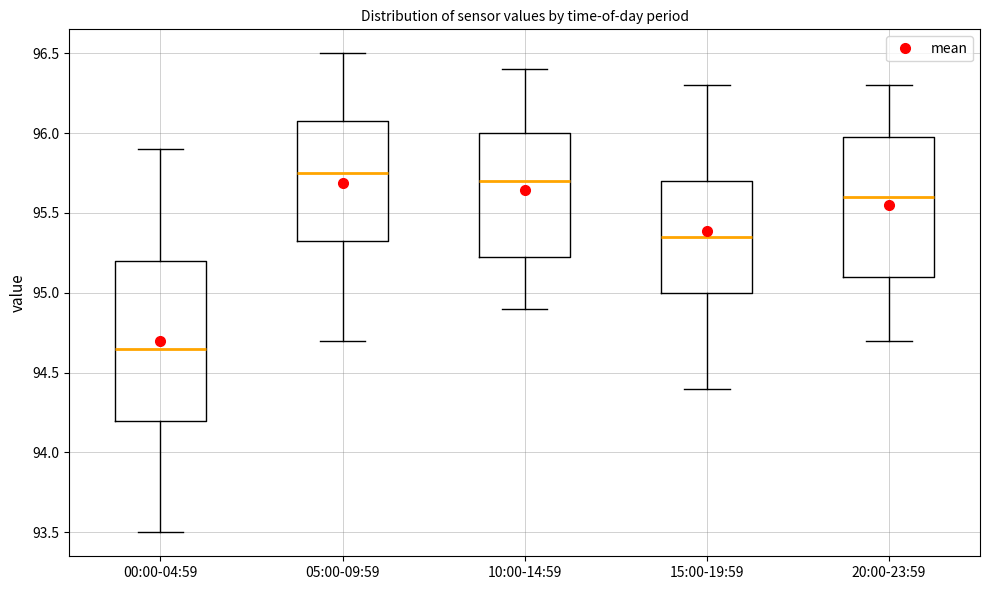

Reading left to right, transcribe this box plot: for each box, give where its median line is, the range the box spans, and where its two whiskers end, as read against the y-axis. The values are not printed on the chart, so give them approximately, as read against the axis.

00:00-04:59: median 94.65, box 94.20 to 95.20, whiskers 93.50 to 95.90
05:00-09:59: median 95.75, box 95.35 to 96.10, whiskers 94.70 to 96.50
10:00-14:59: median 95.70, box 95.25 to 96.00, whiskers 94.90 to 96.40
15:00-19:59: median 95.35, box 95.00 to 95.70, whiskers 94.40 to 96.30
20:00-23:59: median 95.60, box 95.10 to 96.00, whiskers 94.70 to 96.30